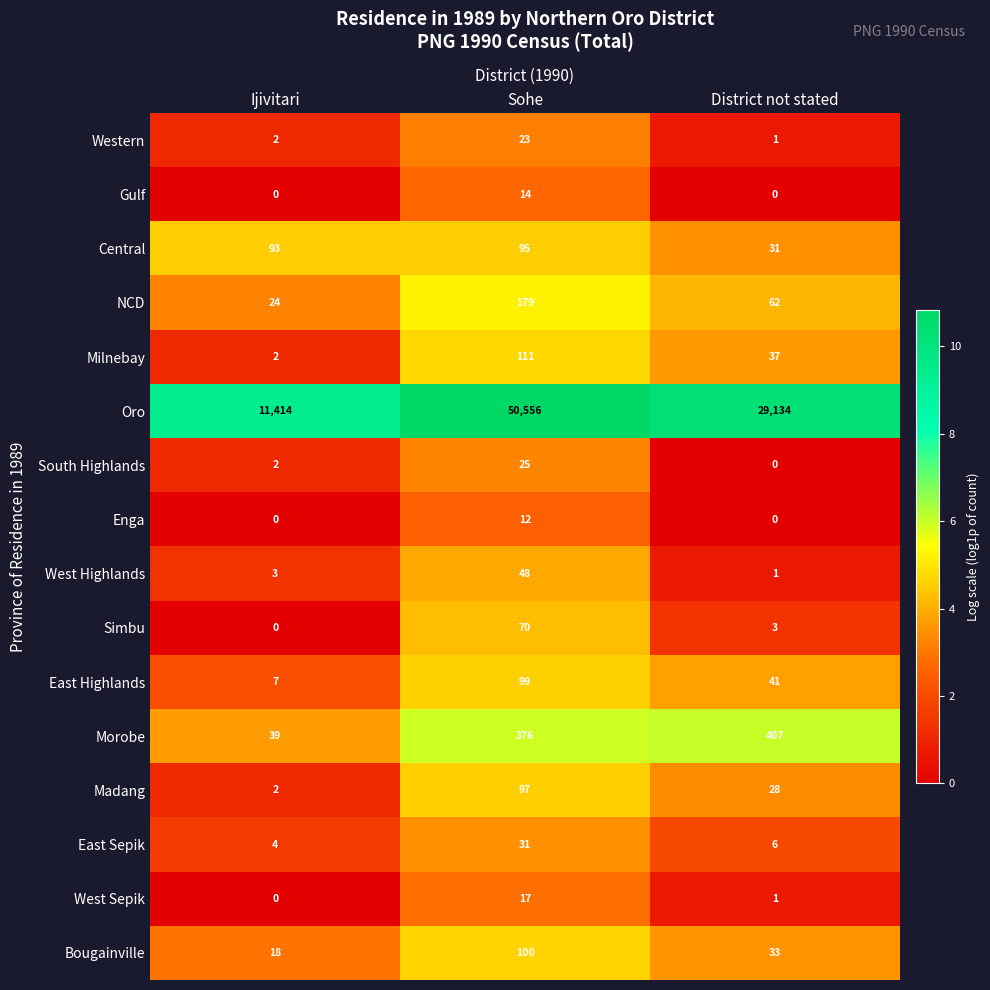

Which category has the highest value in the Morobe series?

District not stated